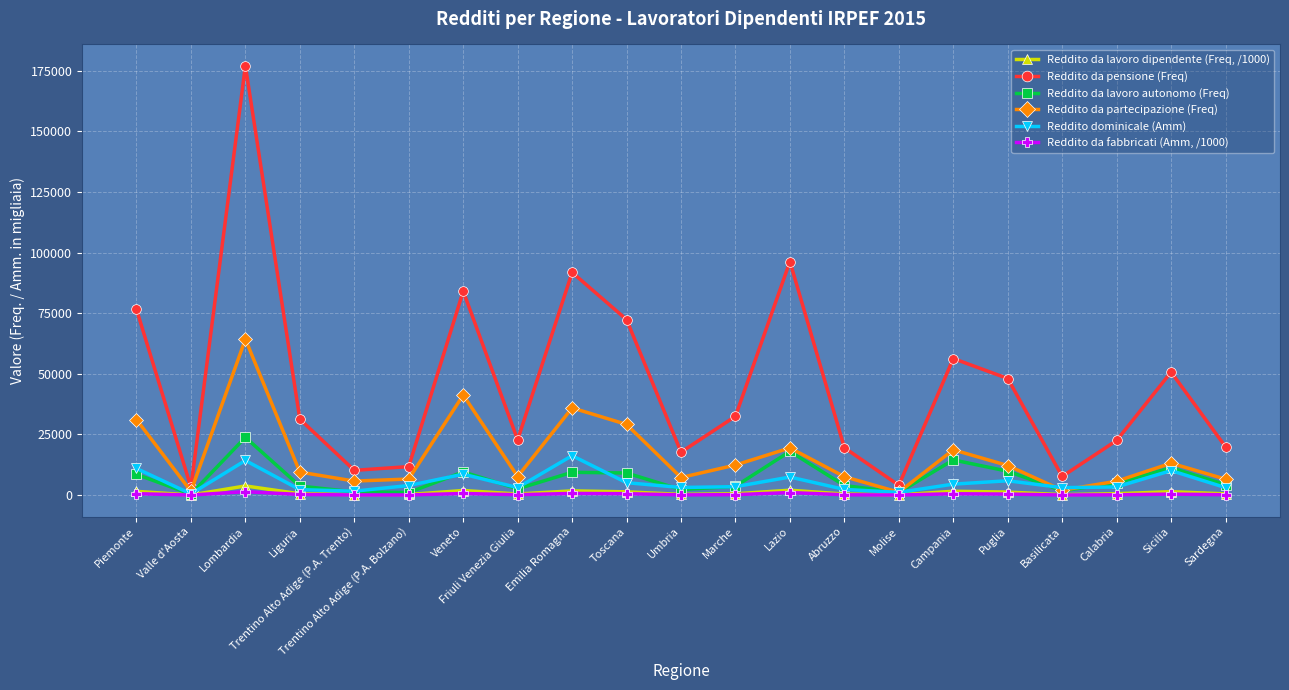

Which series has the largest total across all categories?

Reddito da pensione (Freq)